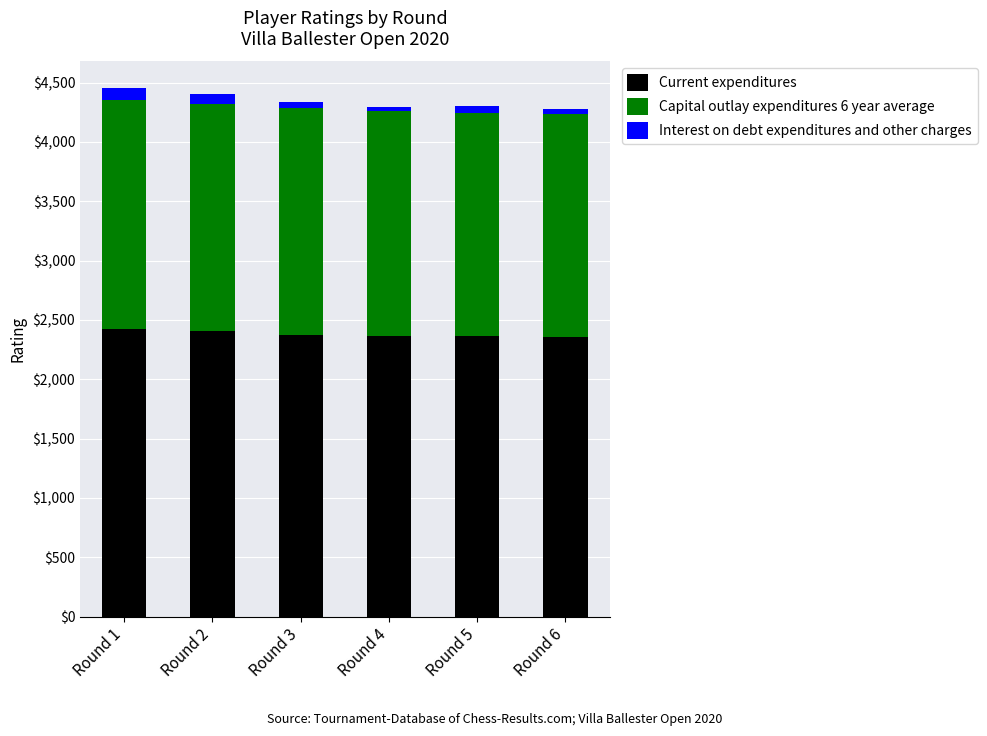

What is the minimum value for Current expenditures?

2355